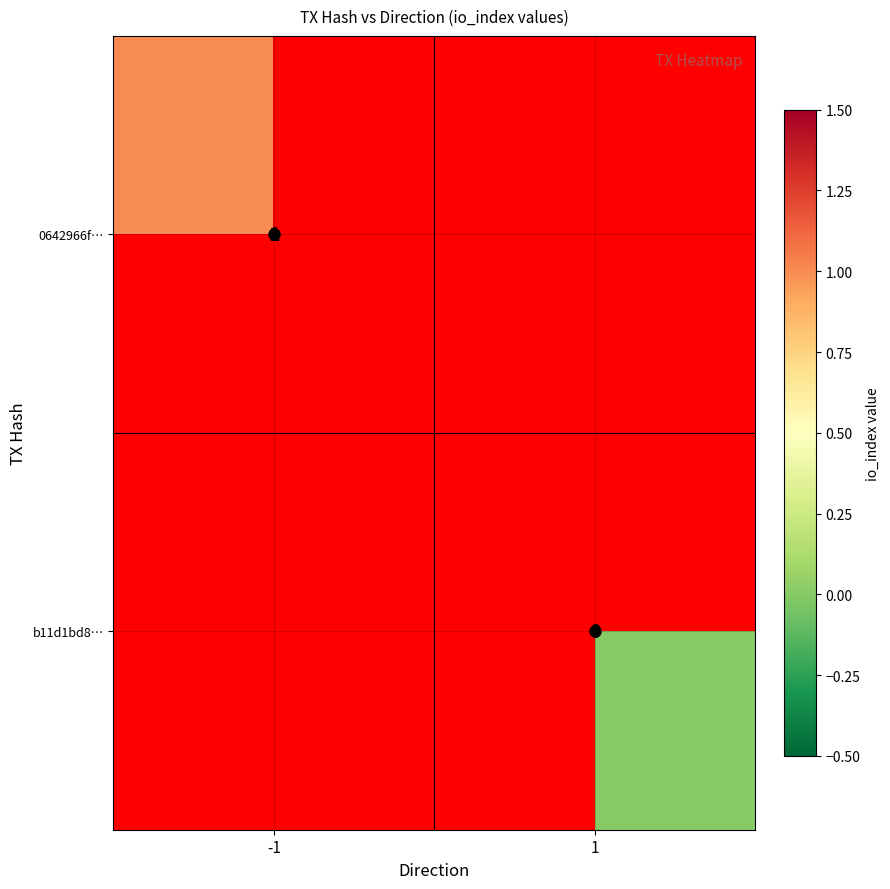

How many values in 0642966f… are above zero?

1